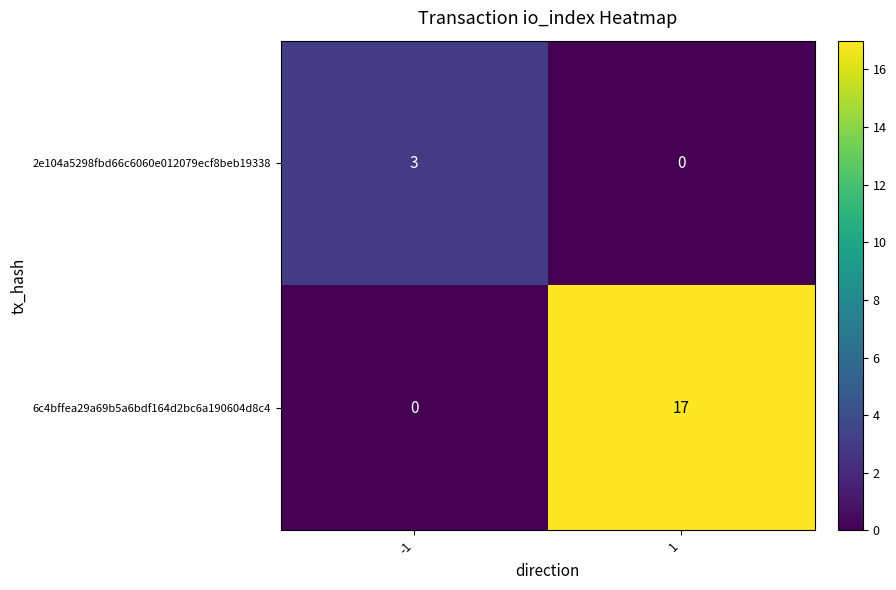

How many values in 6c4bffea29a69b5a6bdf164d2bc6a190604d8c4 are above zero?

1